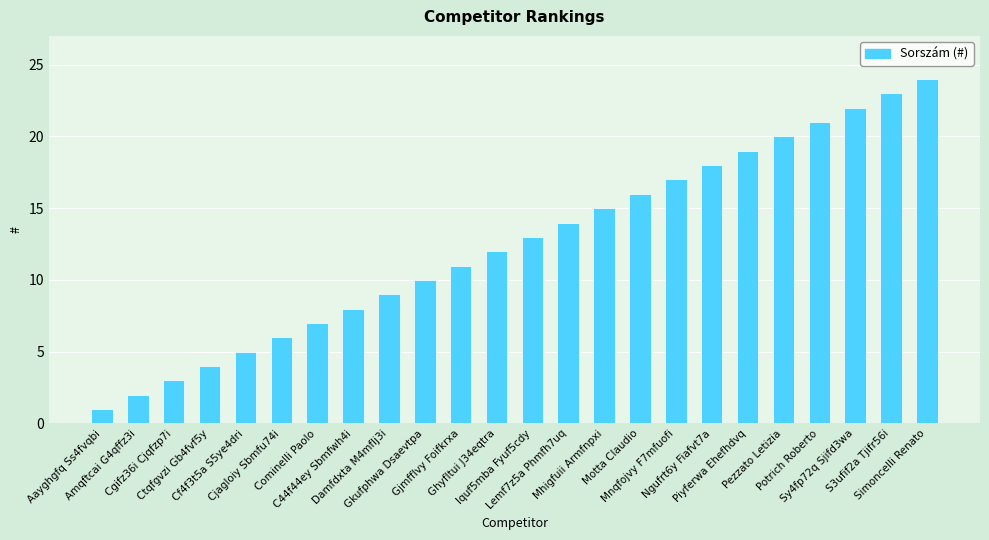

Rank the categories by value from lowest to highest.

Aayghgfq Ss4fvqbi, Amqftcai G4qffz3i, Cgifz36i Cjqfzp7i, Ctqfgvzi Gb4fvf5y, Cf4f3t5a S5ye4dri, Cjagloiy Sbmfu74i, Cominelli Paolo, C44f44ey Sbmfwh4i, Damfdxta M4mflj3i, Gkufphwa Dsaevtpa, Gjmfflvy Foifkrxa, Ghyfltui J34eqtra, Iquf5mba Fyuf5cdy, Lemf7z5a Phmfh7uq, Mhigfuii Armfnpxi, Motta Claudio, Mnqfojvy F7mfuofi, Ngufrt6y Fiafvt7a, Piyferwa Ehefhdvq, Pezzato Letizia, Potrich Roberto, Sy4fp72q Sjifd3wa, S3ufif2a Tjifr56i, Simoncelli Renato